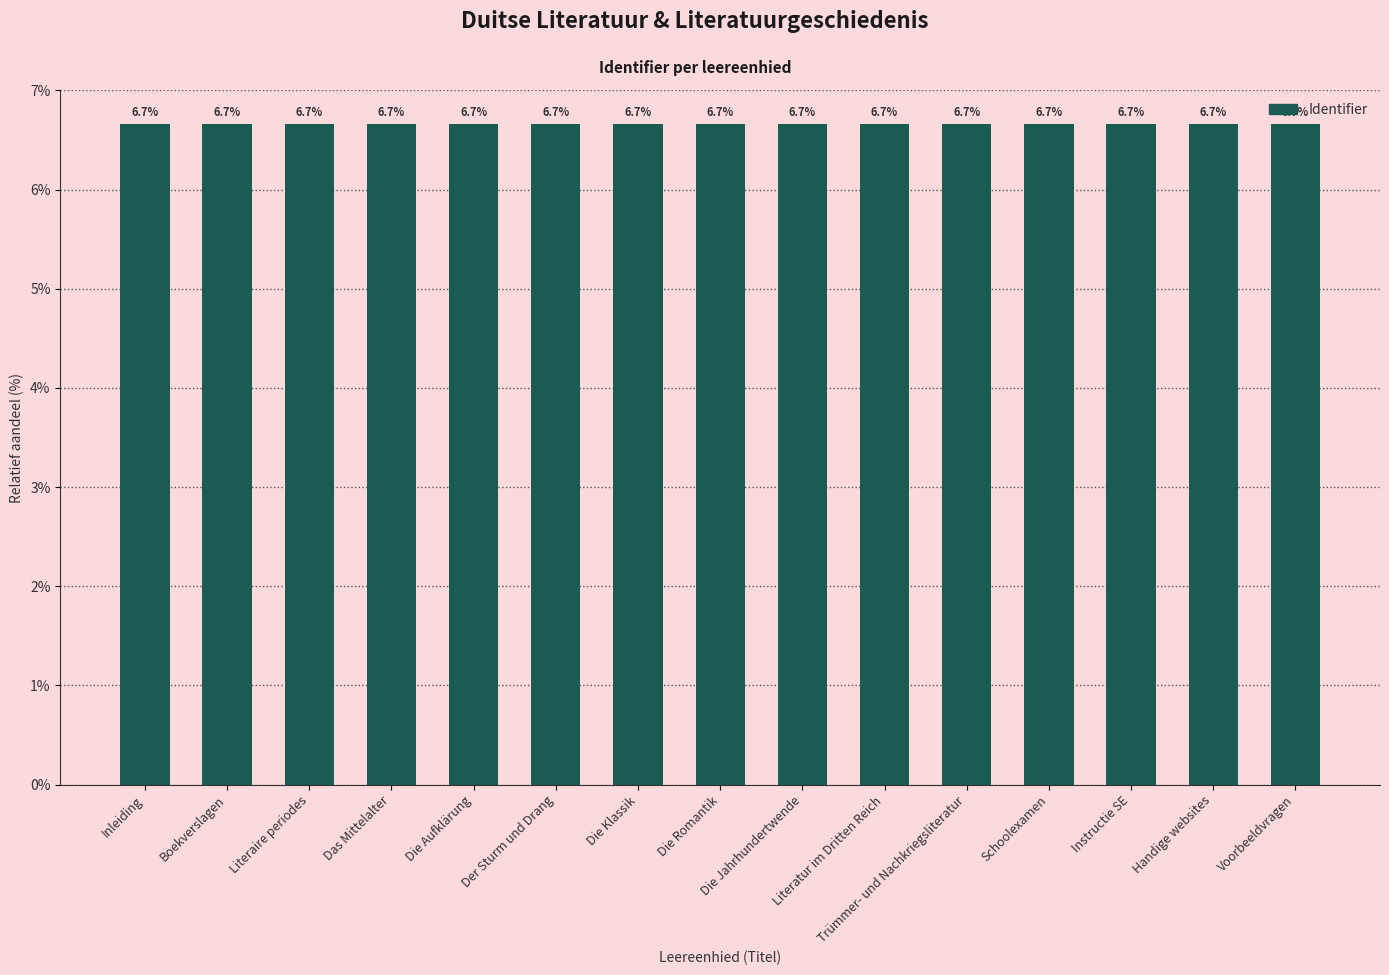

Reading left to right, what are all the values shown in this chart?

Inleiding=6.7	Boekverslagen=6.7	Literaire periodes=6.7	Das Mittelalter=6.7	Die Aufklärung=6.7	Der Sturm und Drang=6.7	Die Klassik=6.7	Die Romantik=6.7	Die Jahrhundertwende=6.7	Literatur im Dritten Reich=6.7	Trümmer- und Nachkriegsliteratur=6.7	Schoolexamen=6.7	Instructie SE=6.7	Handige websites=6.7	Voorbeeldvragen=6.7